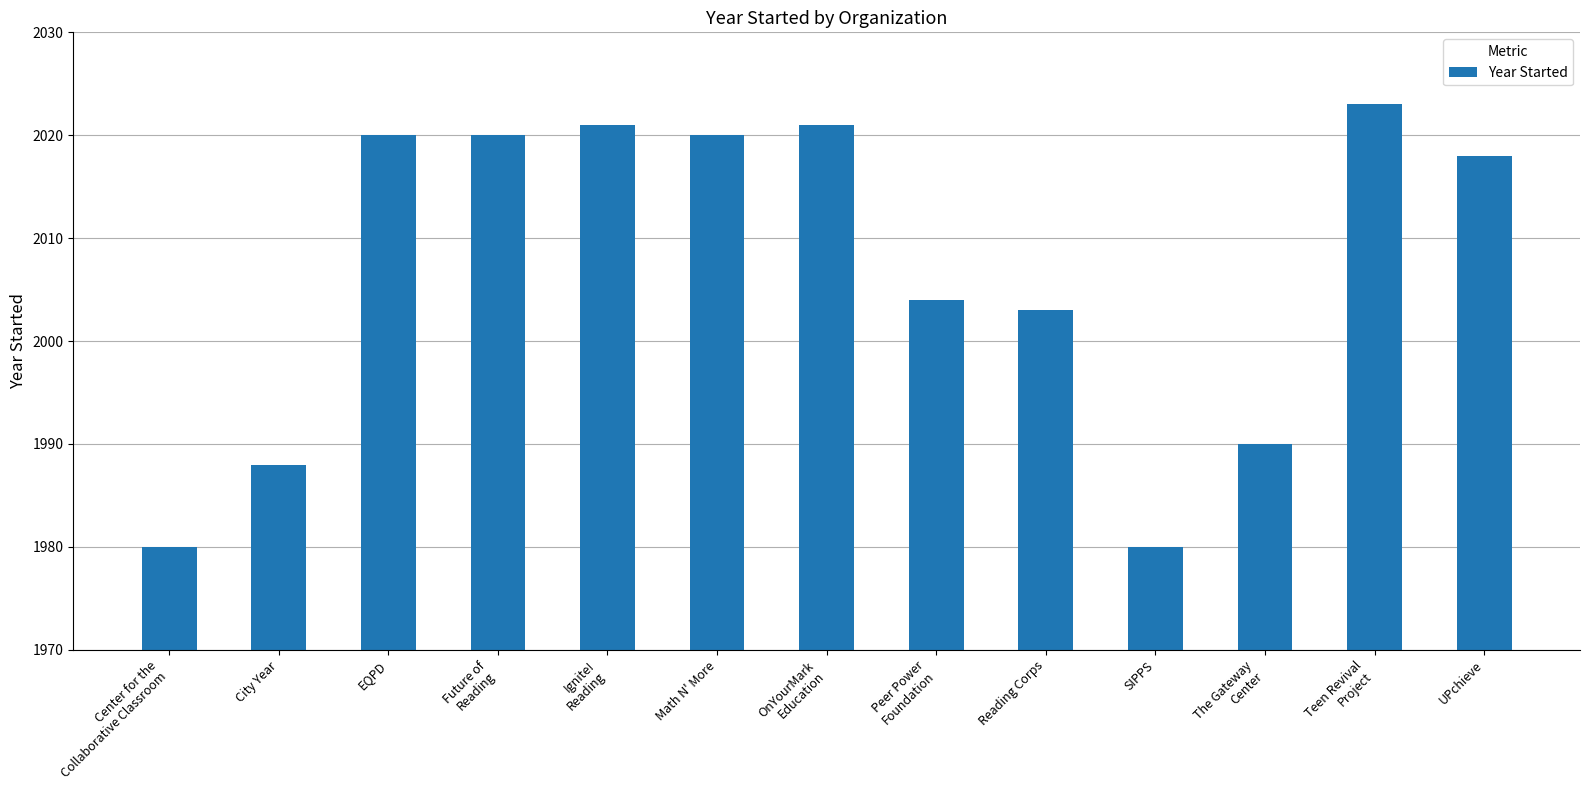

Reading left to right, list all the values displayed in this chart.

1980	1988	2020	2020	2021	2020	2021	2004	2003	1980	1990	2023	2018